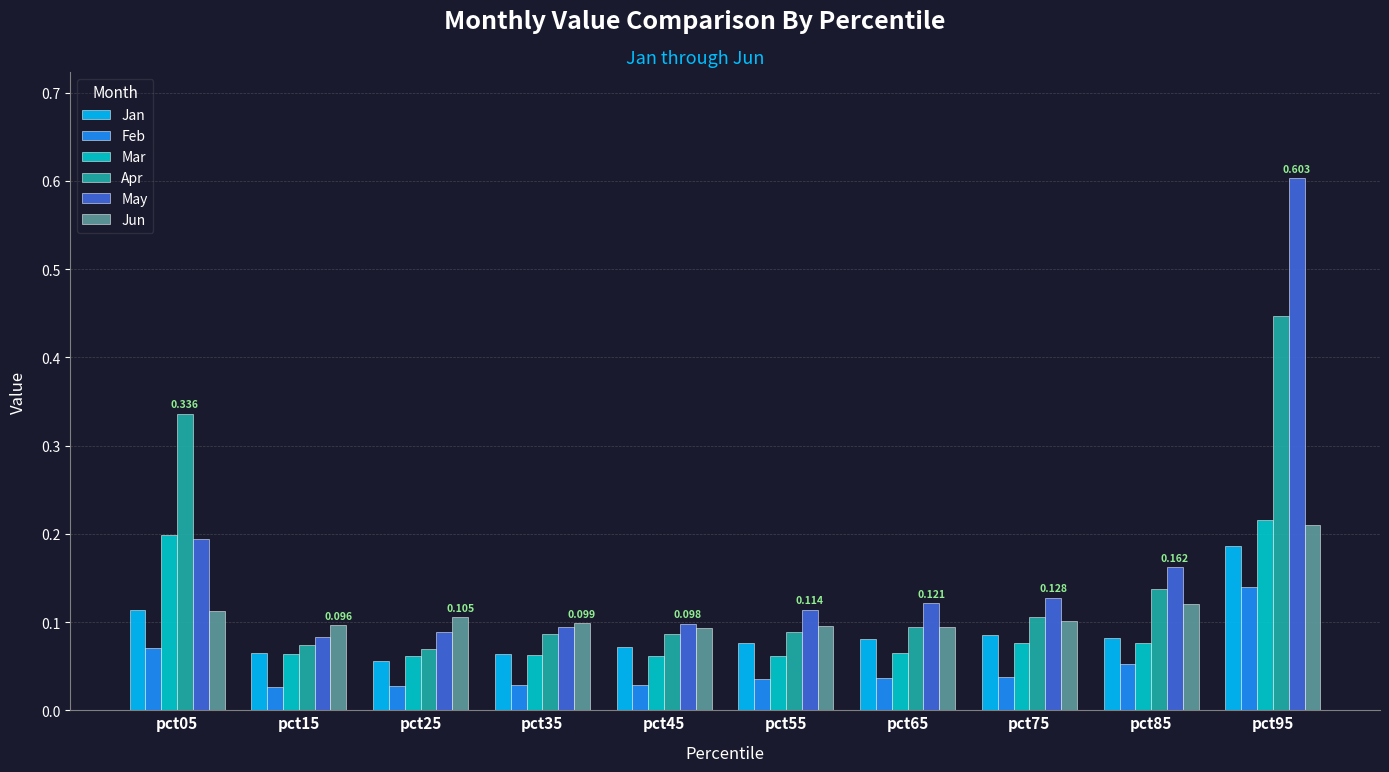

What is the sum of all Jun values?

1.1